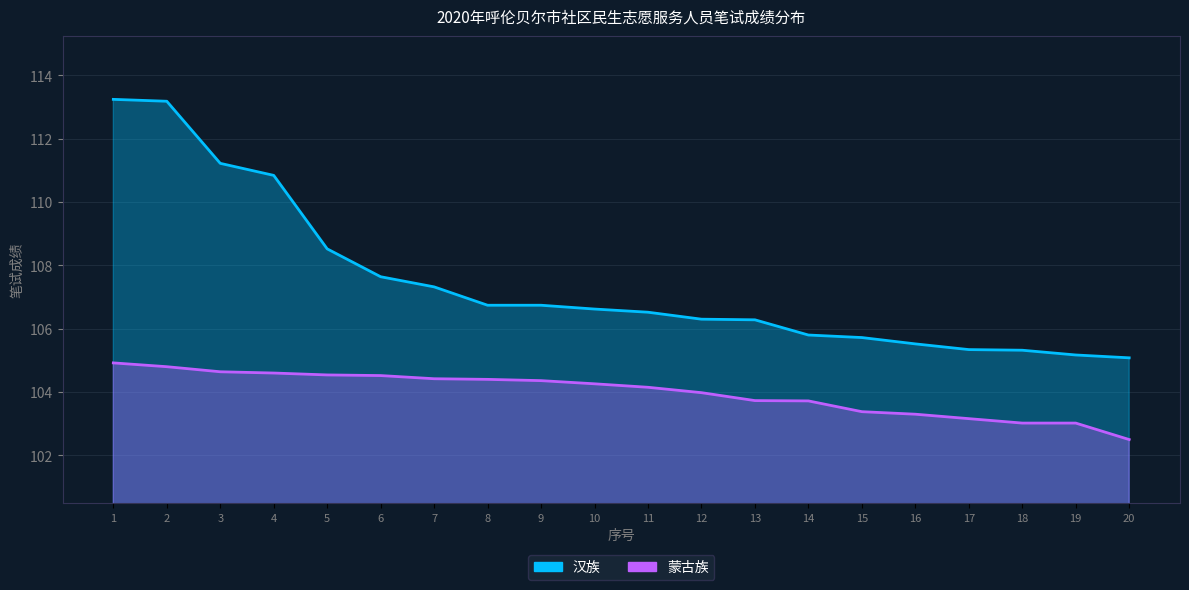

What is the average value of the 汉族 series?

107.5